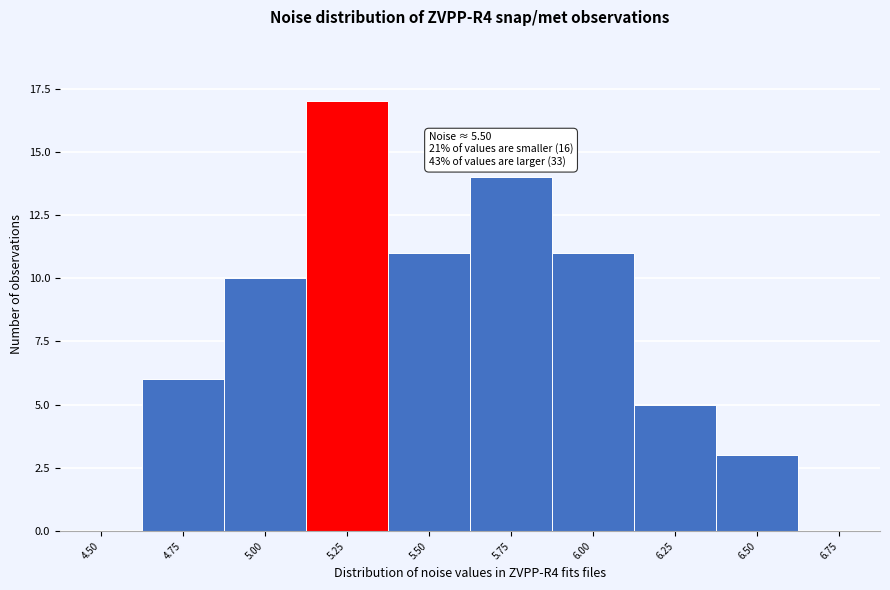

Reading left to right, transcribe all the data shown in this chart.

4.50=0	4.75=6	5.00=10	5.25=17	5.50=11	5.75=14	6.00=11	6.25=5	6.50=3	6.75=0